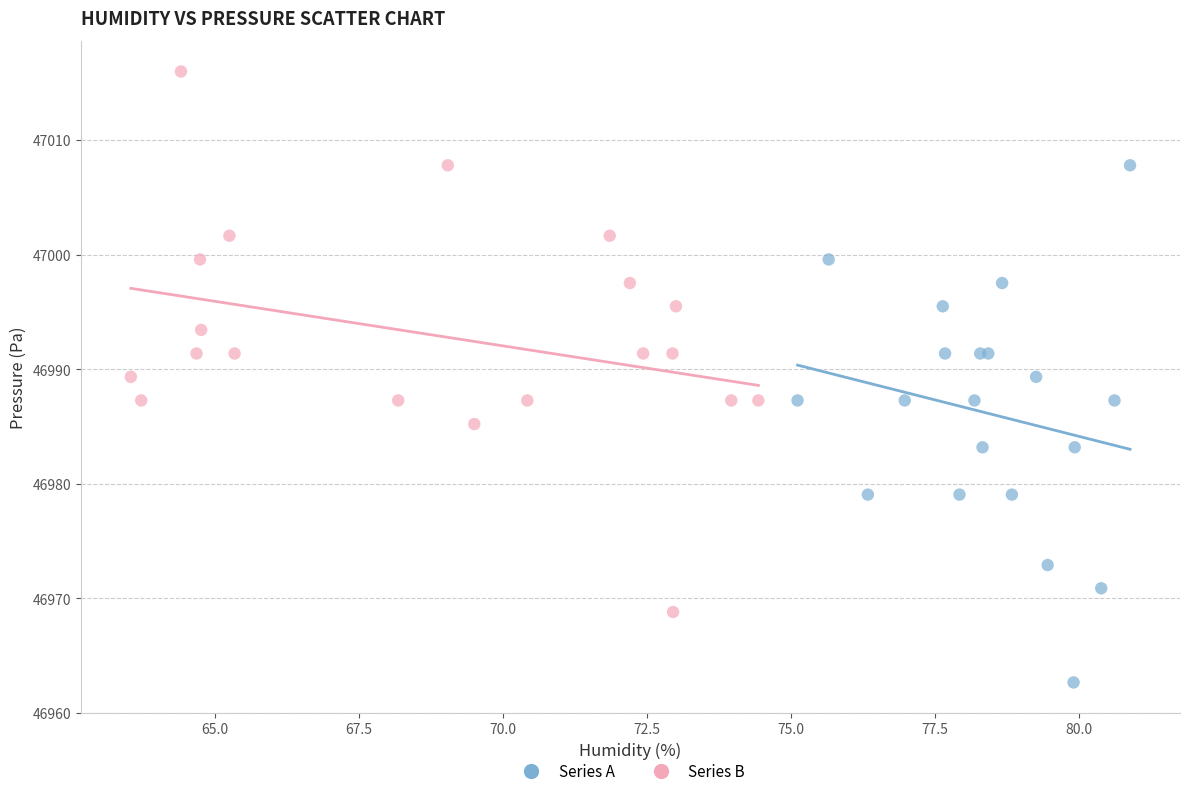

Which series contains the lowest Y value?

Series A